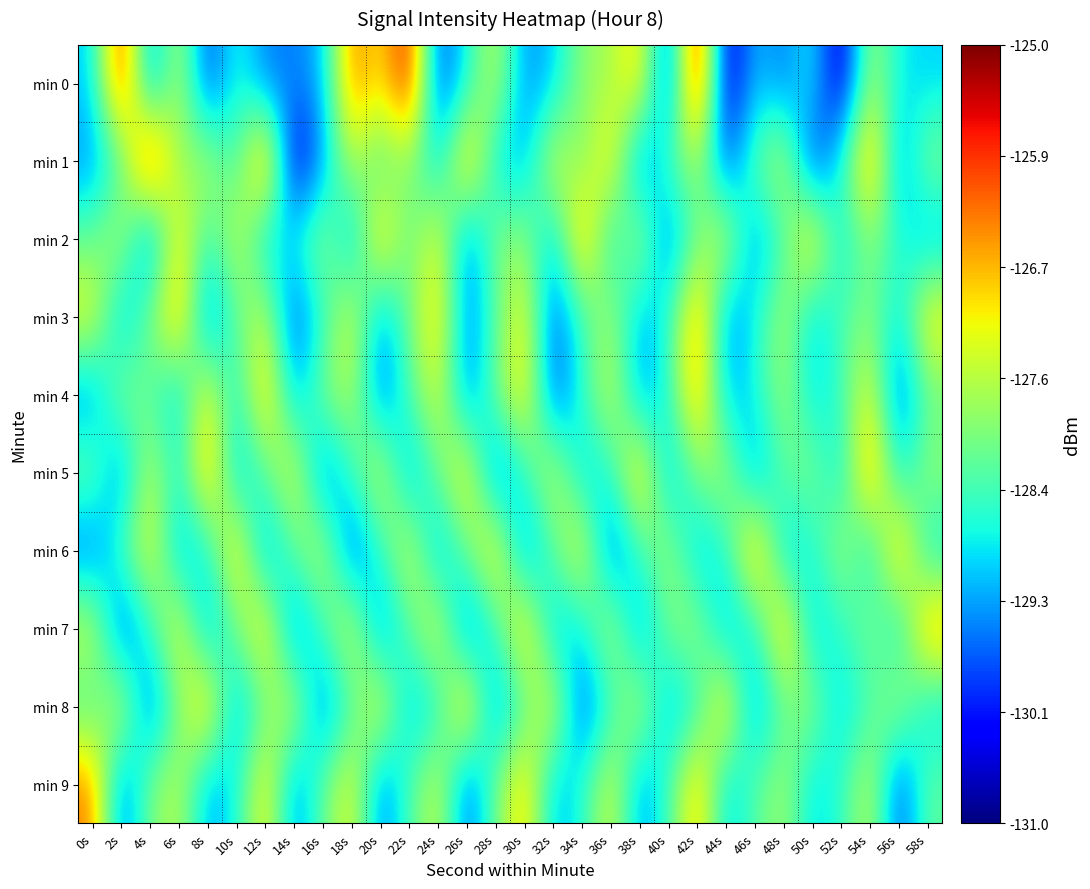

What is the total value across all series at 32s?

-1286.3